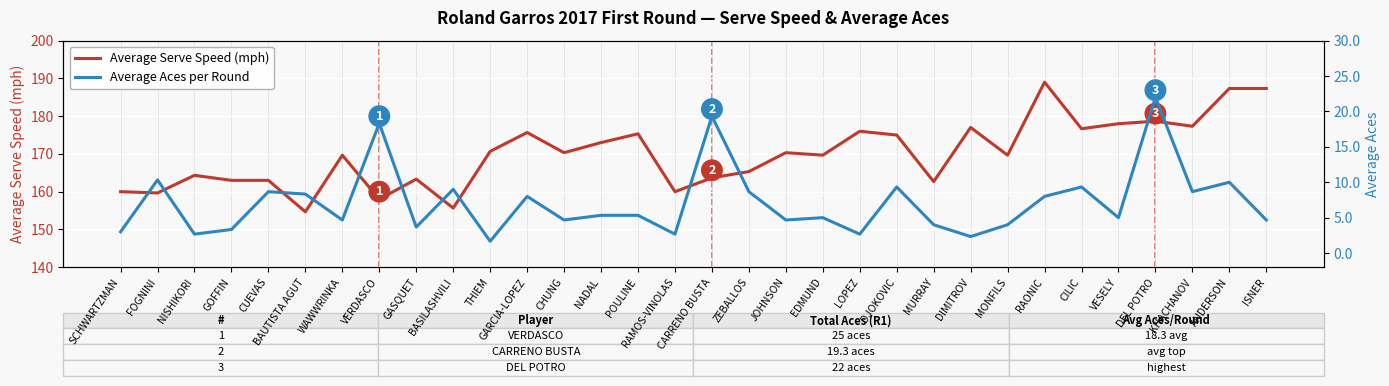

At how many categories does at least one series exceed 24?

32